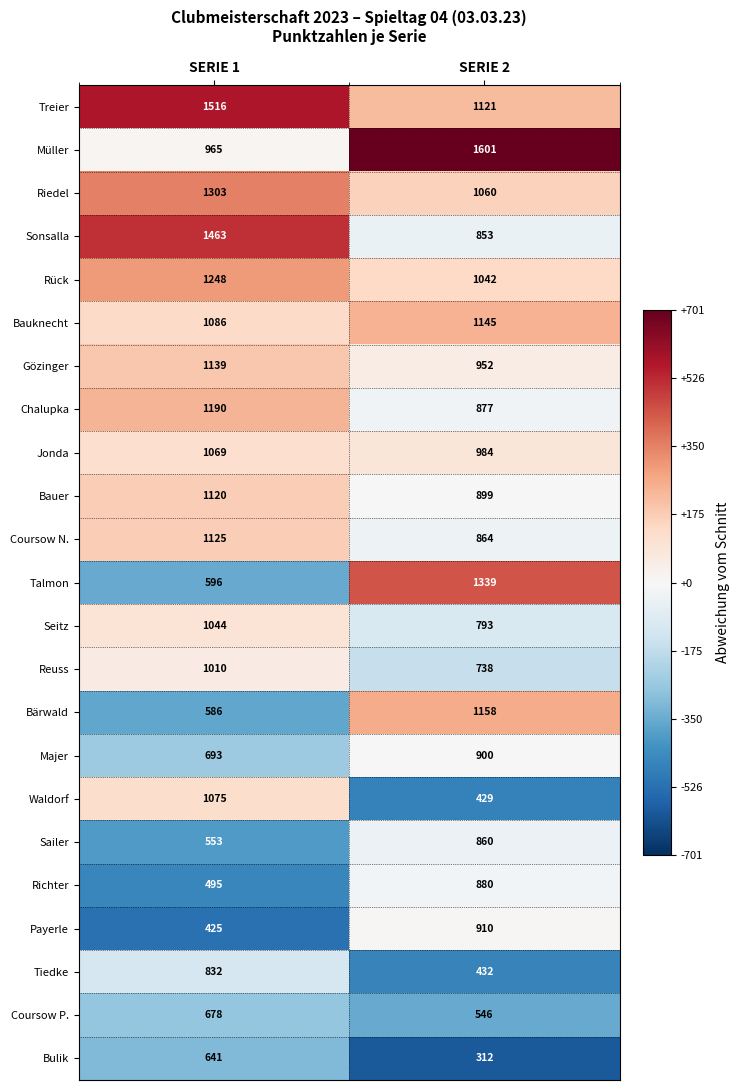

Which label corresponds to the largest value in the chart?

SERIE 2